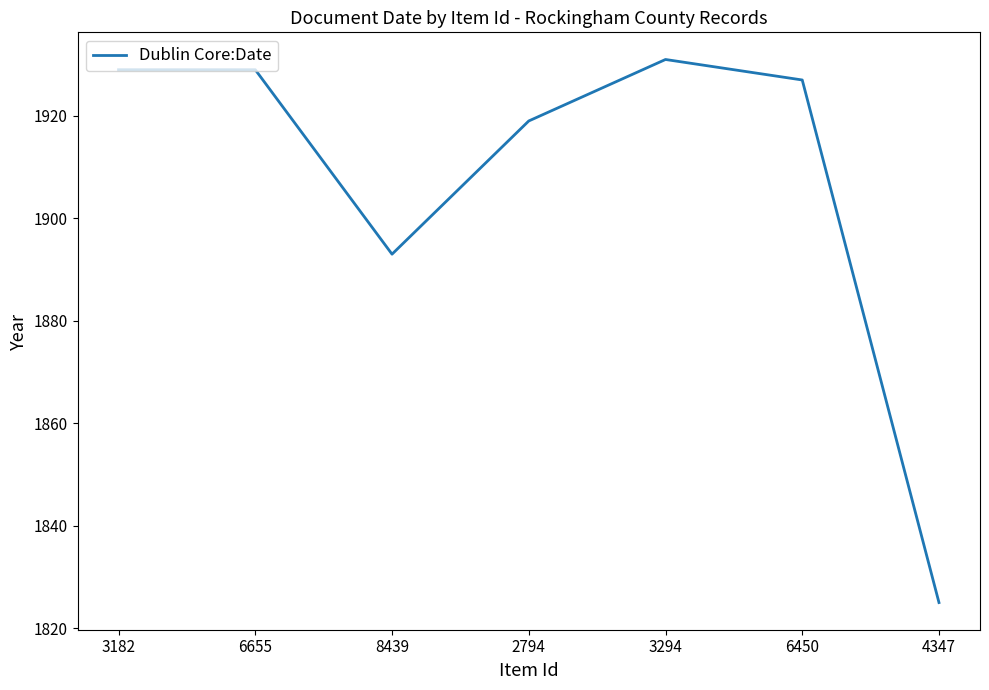

Count the number of categories in the chart.

7